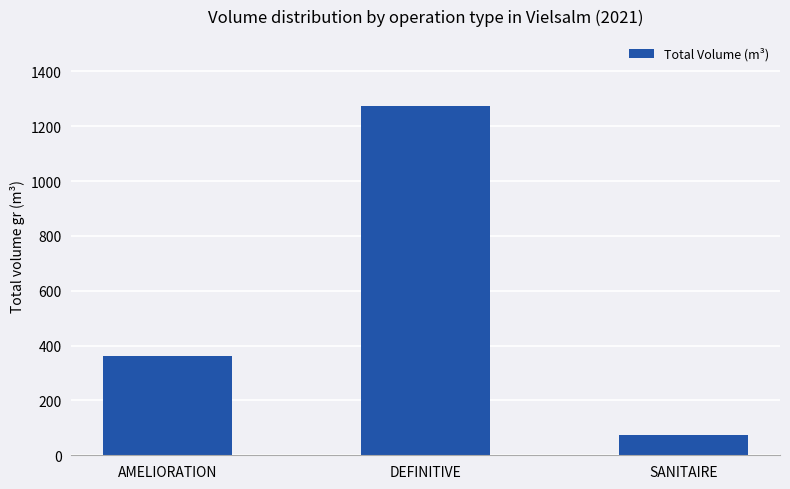

Rank the categories by value from lowest to highest.

SANITAIRE, AMELIORATION, DEFINITIVE